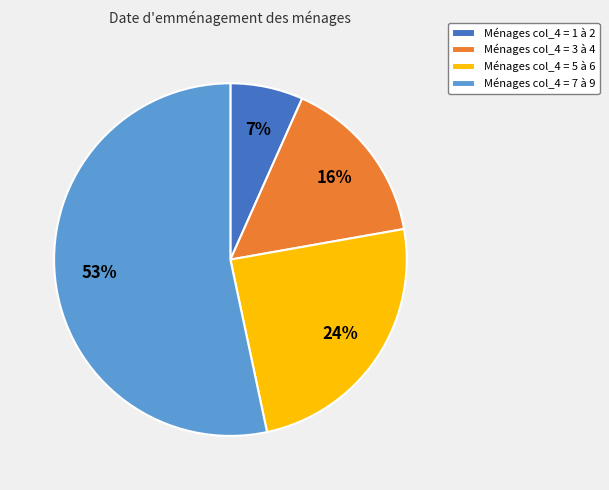

Is it true that Ménages col_4 = 1 à 2 is 7% of the pie?

True